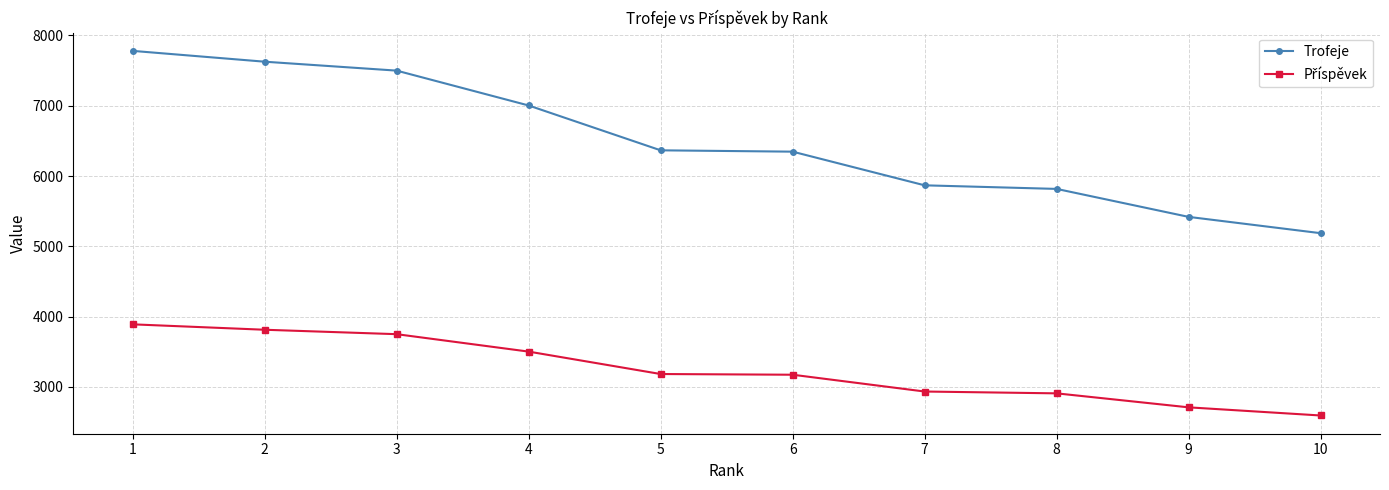

How many lines are shown in the chart?

2